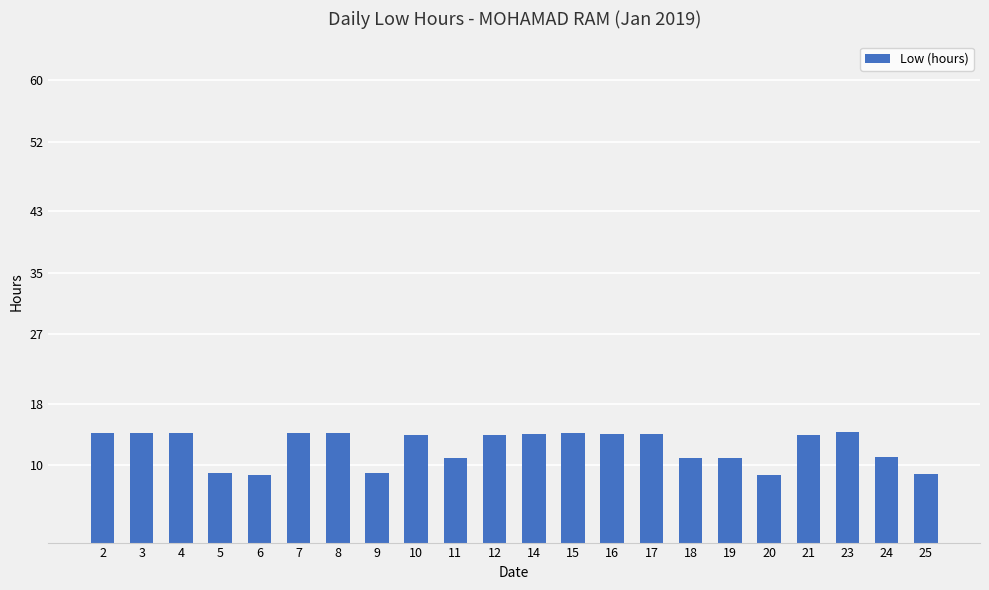

Which has a higher value, 25 or 23?

23